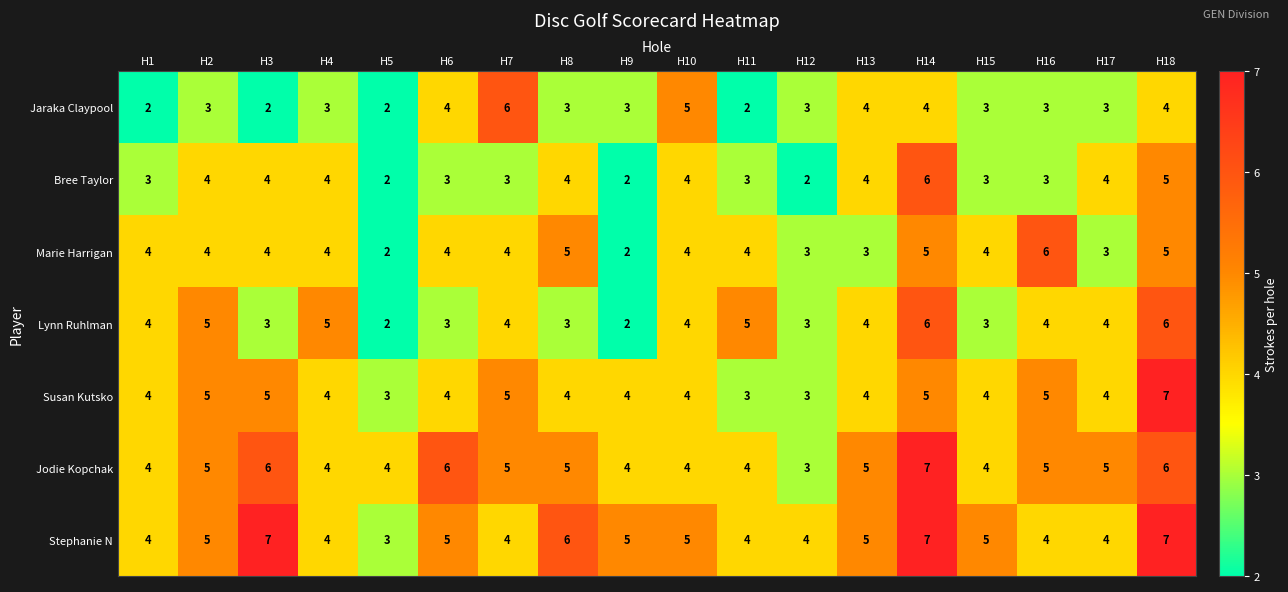

The Marie Harrigan series shows 5 at H14. True or false?

True